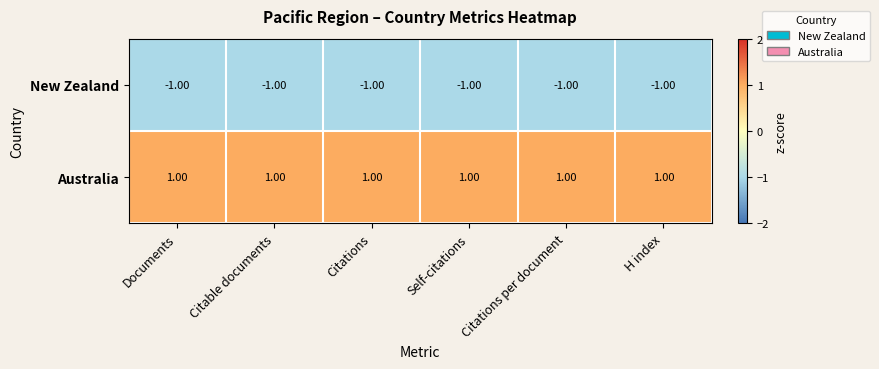

What is the sum of all Australia values?

6